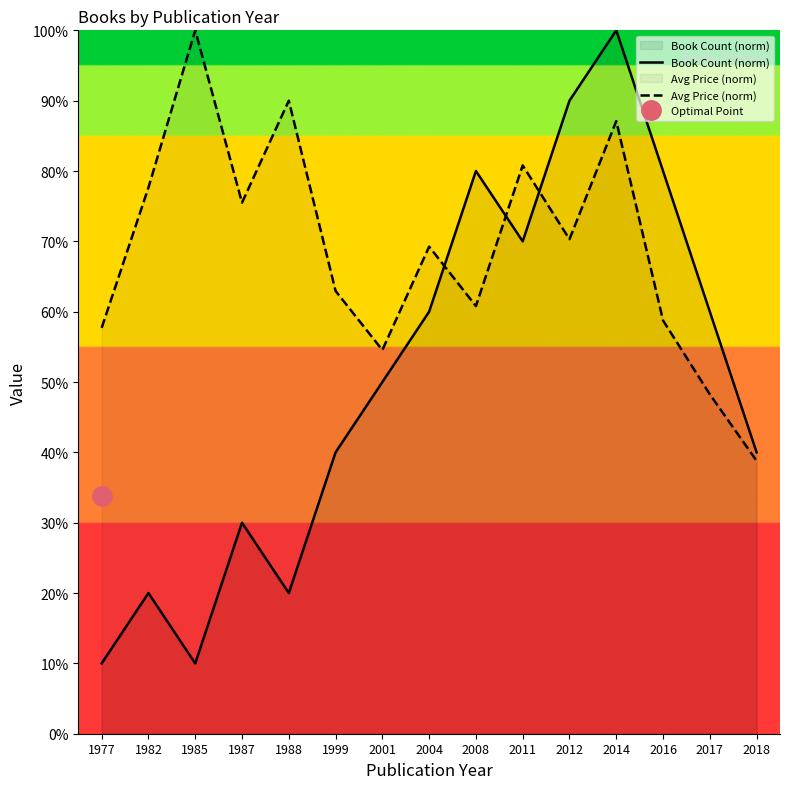

What is the lowest value of the Book Count (norm) series?

10.0